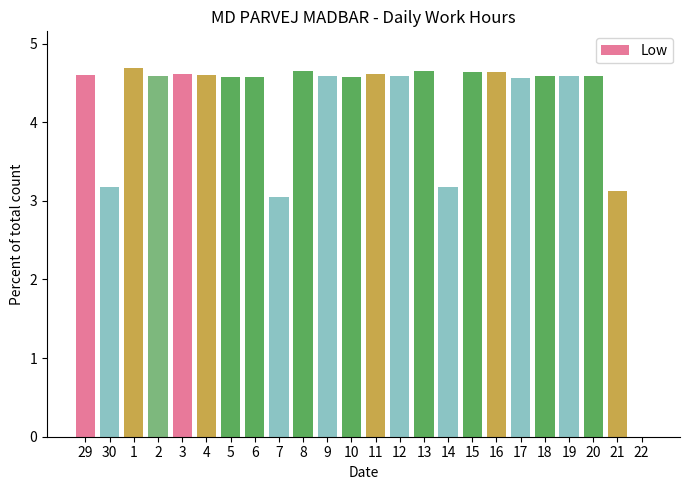

What is the maximum value shown in the chart?

4.7